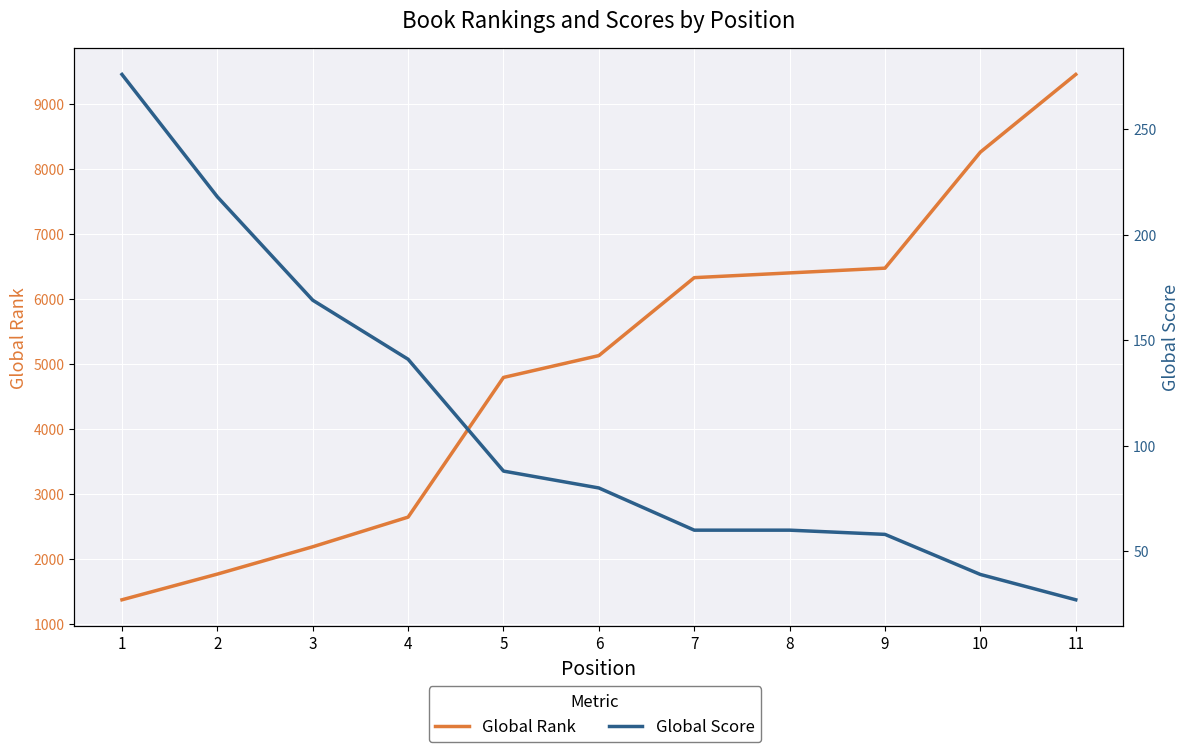

What is the difference between the maximum and second lowest values in the Global Rank series?

7681